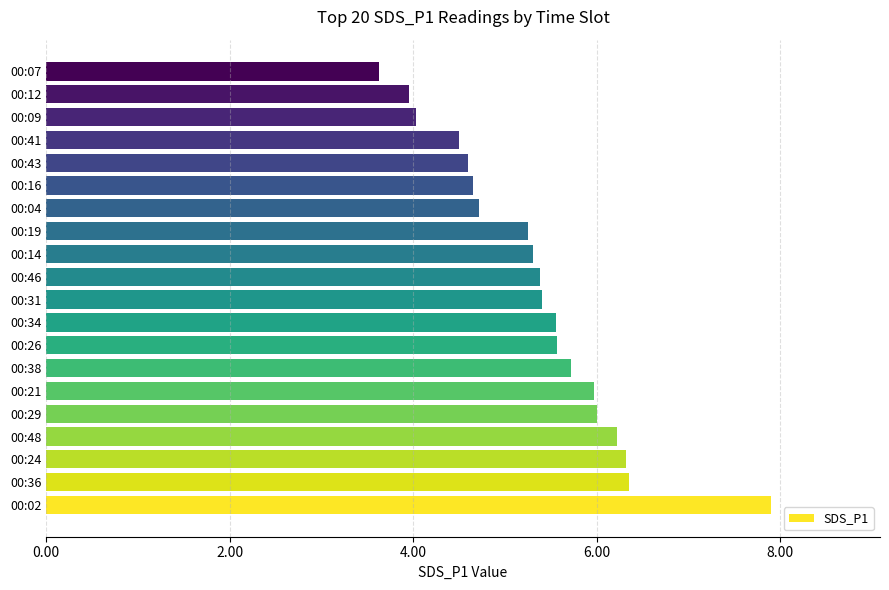

The chart shows a value of 4.0 at 00:12. True or false?

True